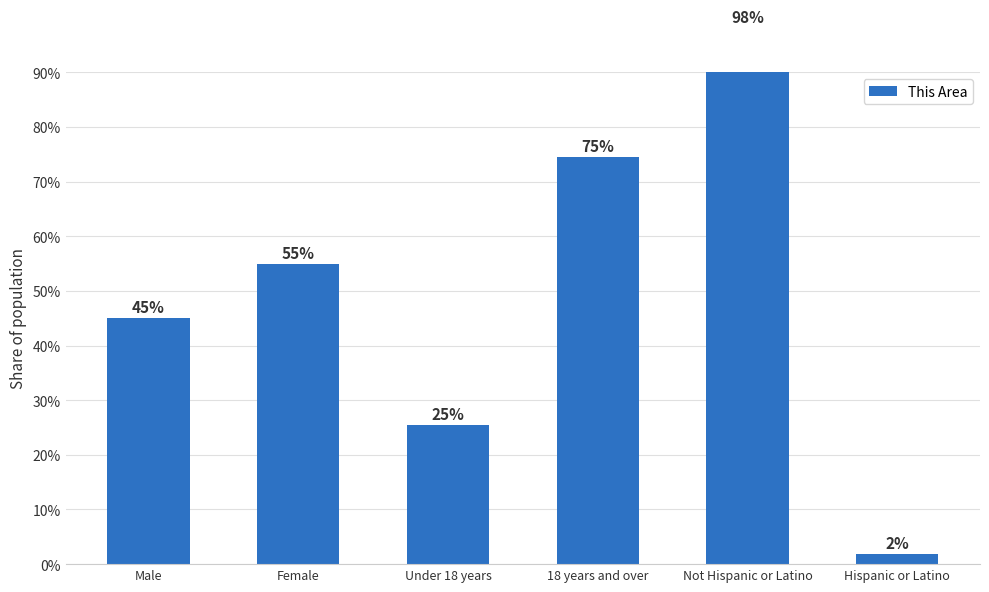

Rank the categories by value from lowest to highest.

Hispanic or Latino, Under 18 years, Male, Female, 18 years and over, Not Hispanic or Latino